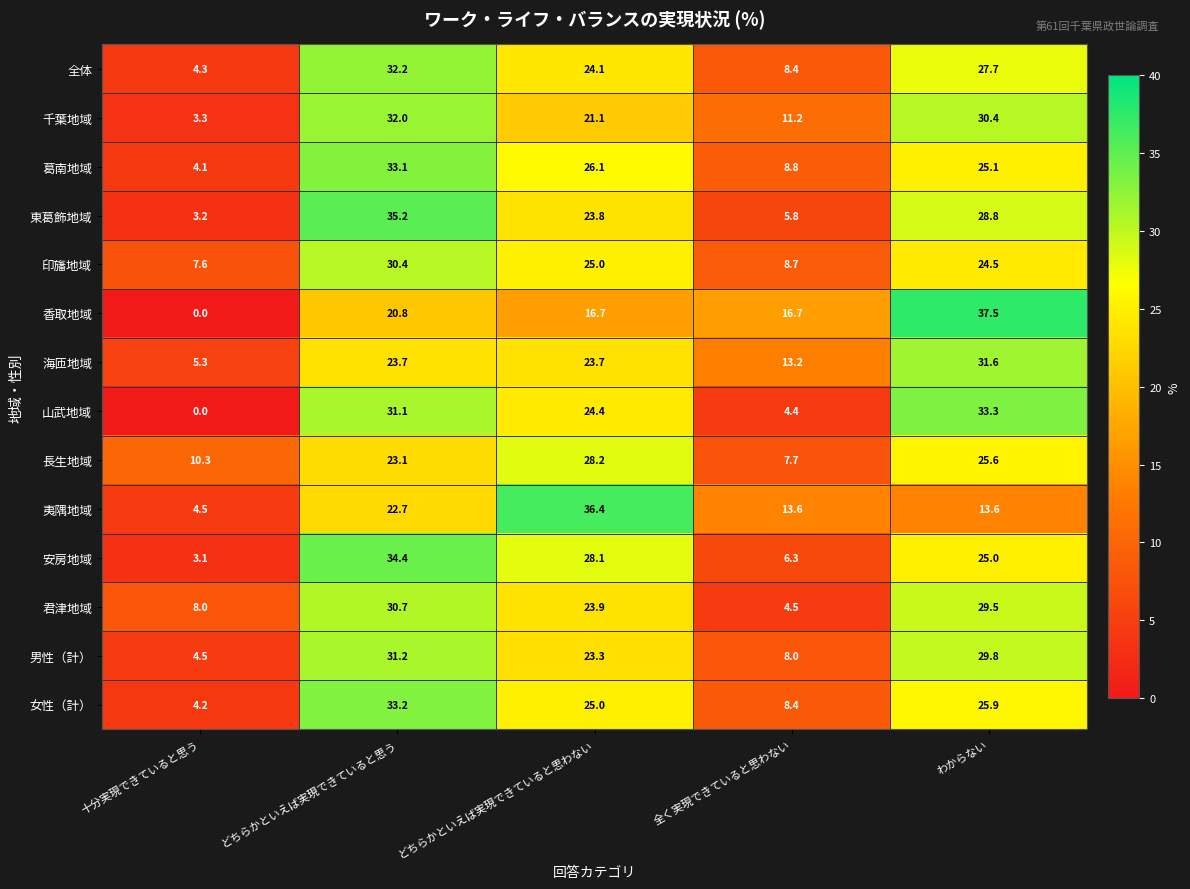

Count the number of categories in the chart.

5